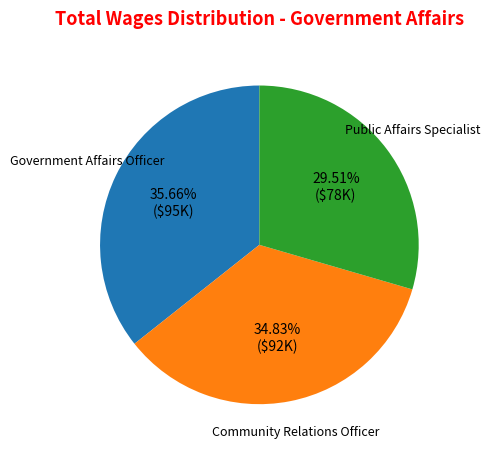

Rank the categories by value from lowest to highest.

Public Affairs Specialist, Community Relations Officer, Government Affairs Officer